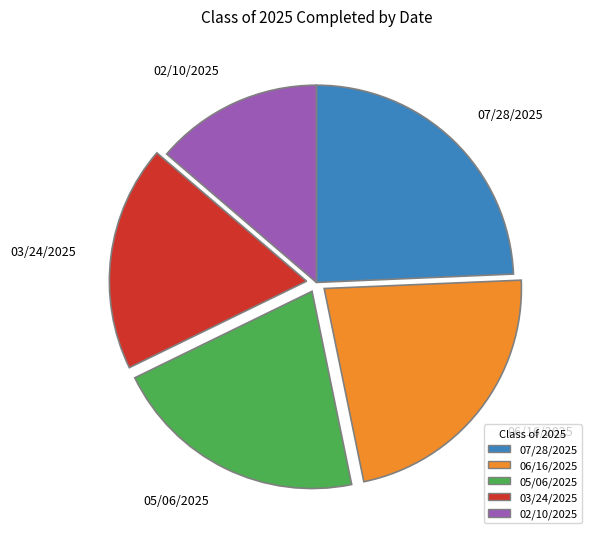

Combined, do 02/10/2025 and 03/24/2025 account for over 50%?

No